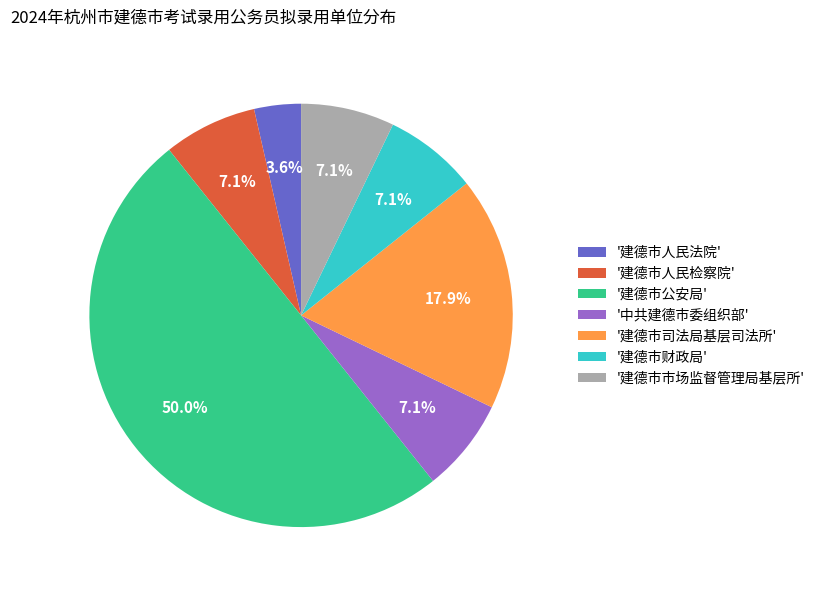

Approximately how many times larger is the value at '建德市市场监督管理局基层所' compared to '建德市财政局'?

1.0